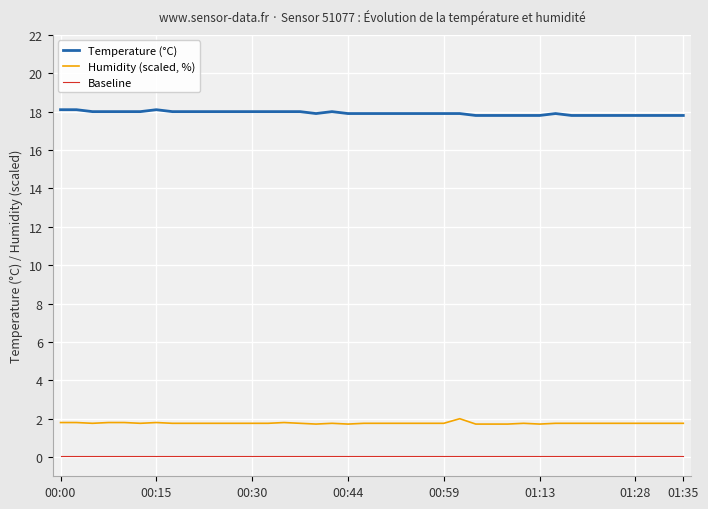

List the series in order of their peak value, highest first.

Temperature (°C), Humidity (scaled, %), Baseline